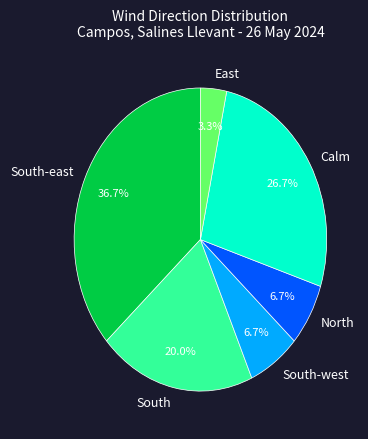

How many slices are in this pie chart?

6